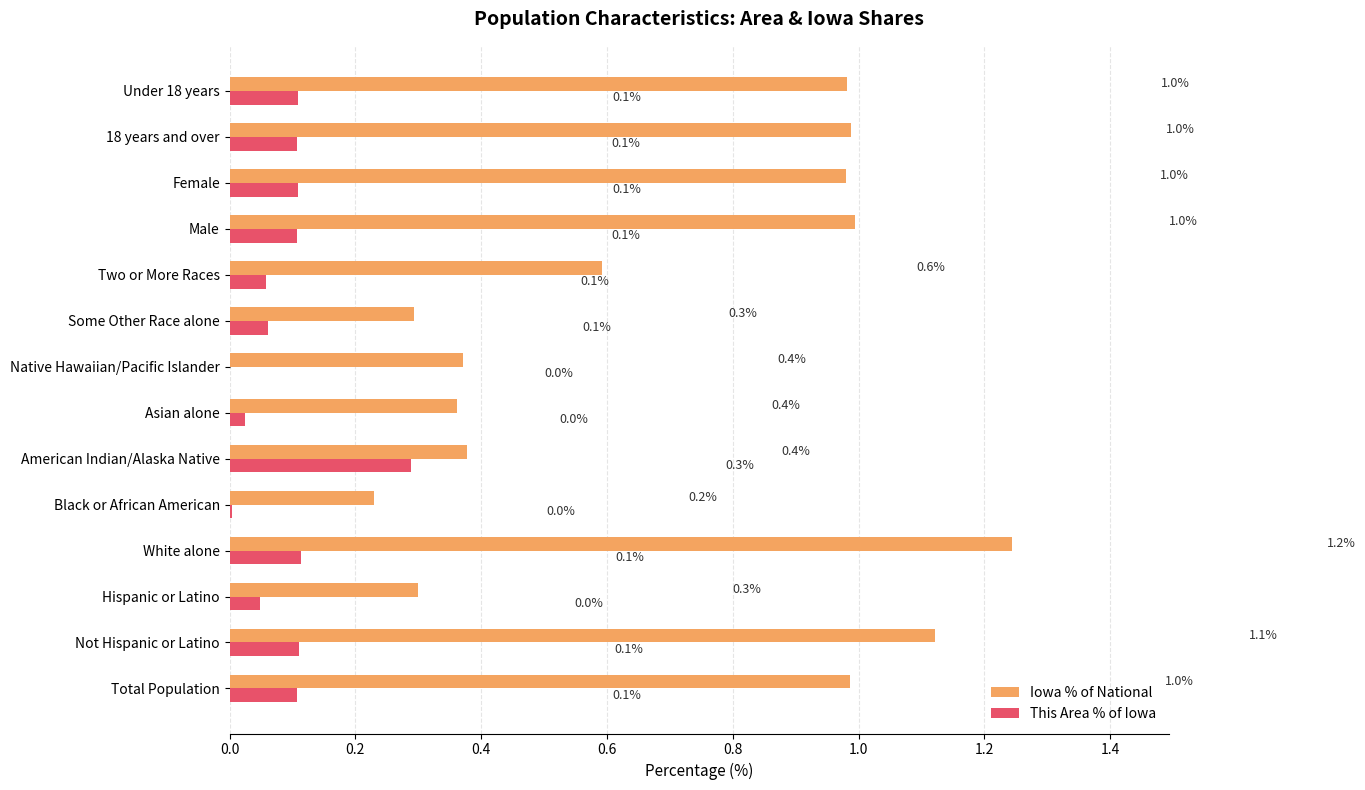

The value of This Area % of Iowa at Black or African American is 0.0. True or false?

True